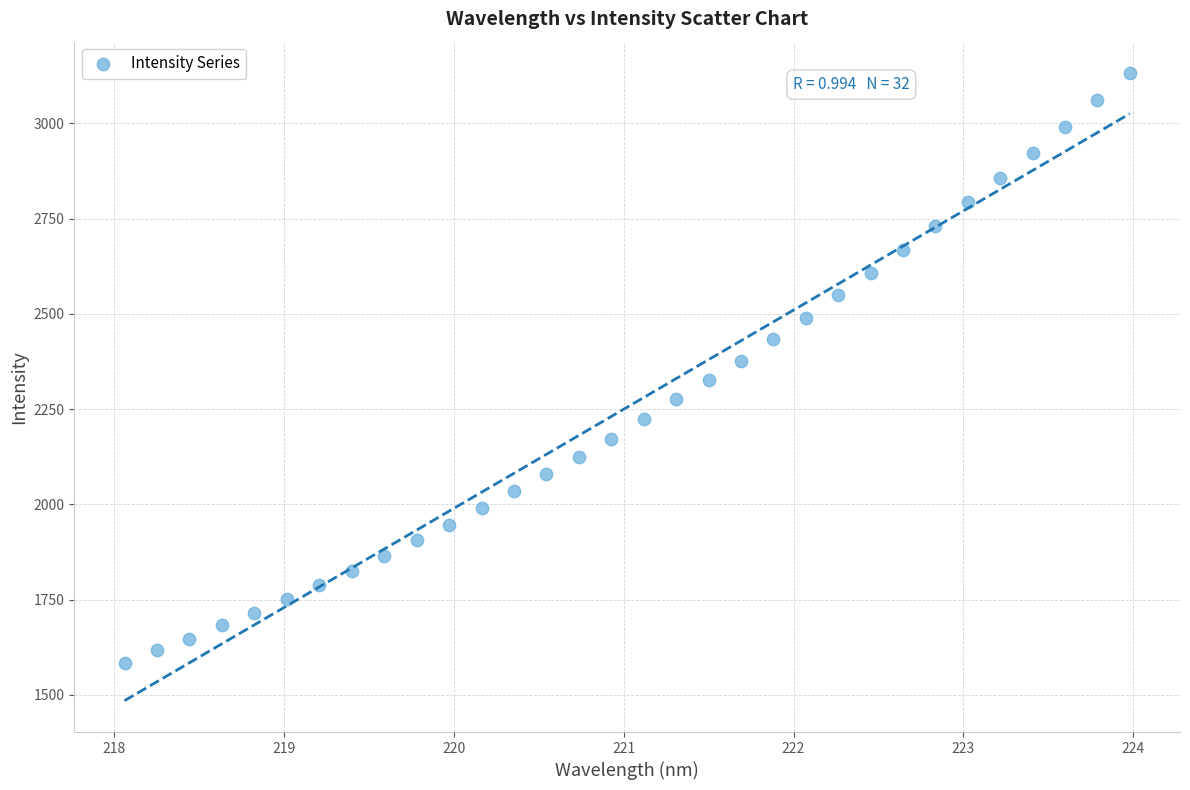

What is the range of X values (max minus min)?

5.9